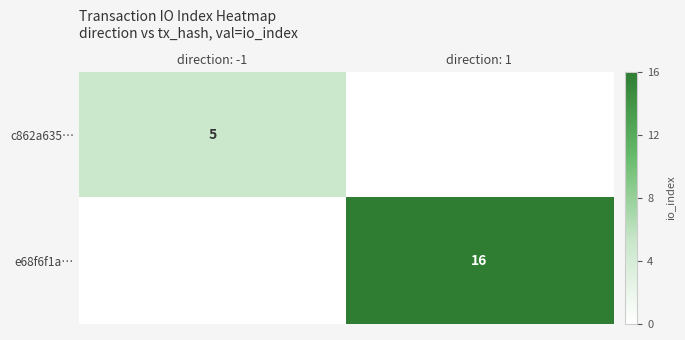

Is the value of c862a635… at direction: -1 greater than the value of e68f6f1a… at direction: 1?

No